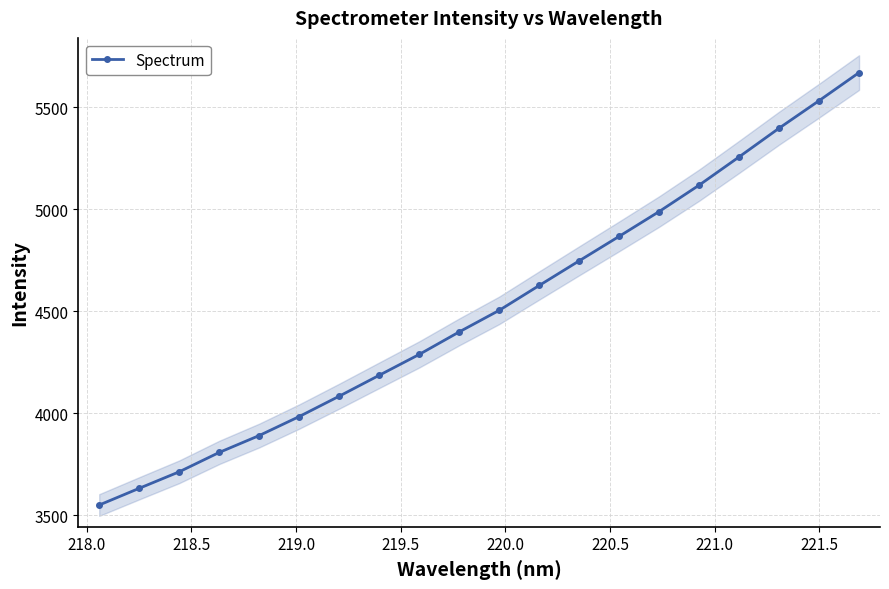

True or false: Spectrum has more than 2 points higher than both neighbors.

False